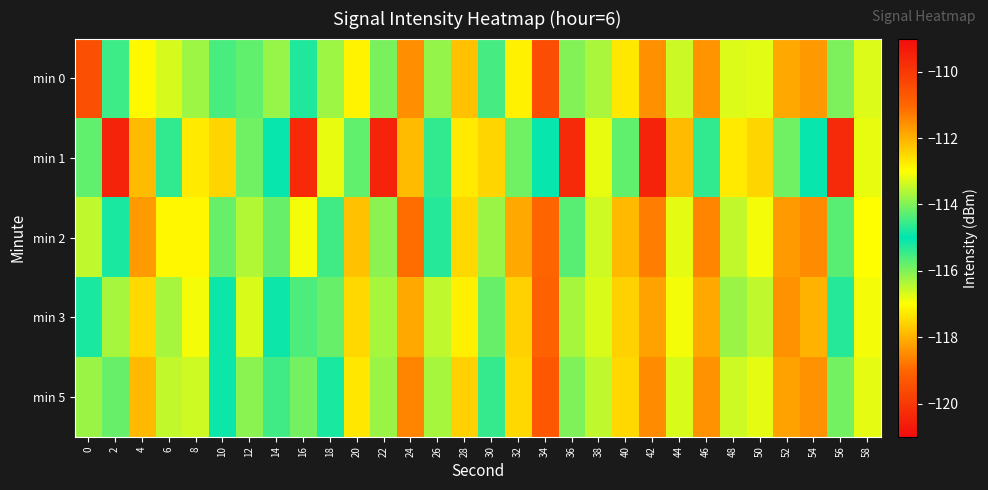

Reading left to right, list all the values displayed in this chart.

min 0: 0=-119.5	2=-114.5	4=-117.1	6=-113.3	8=-116.2	10=-114.4	12=-115.8	14=-113.8	16=-115.2	18=-113.8	20=-117.1	22=-116.0	24=-118.5	26=-116.2	28=-117.8	30=-115.6	32=-117.2	34=-119.5	36=-116.0	38=-116.3	40=-117.3	42=-118.4	44=-116.6	46=-118.4	48=-113.3	50=-116.8	52=-118.1	54=-118.3	56=-114.0	58=-116.7
min 1: 0=-115.8	2=-120.5	4=-117.9	6=-114.6	8=-117.3	10=-117.5	12=-115.9	14=-115.1	16=-109.6	18=-116.8	20=-115.8	22=-120.5	24=-117.9	26=-114.6	28=-117.3	30=-117.5	32=-115.9	34=-115.1	36=-109.6	38=-116.8	40=-115.8	42=-120.5	44=-117.9	46=-114.6	48=-117.3	50=-117.5	52=-115.9	54=-115.1	56=-109.6	58=-116.8
min 2: 0=-116.5	2=-115.2	4=-118.3	6=-112.9	8=-117.1	10=-115.8	12=-116.4	14=-114.2	16=-116.9	18=-115.5	20=-117.8	22=-116.1	24=-118.9	26=-115.3	28=-117.5	30=-116.2	32=-118.1	34=-119.0	36=-115.7	38=-116.6	40=-117.9	42=-118.7	44=-116.8	46=-118.6	48=-113.5	50=-116.9	52=-118.3	54=-118.5	56=-114.3	58=-117.0
min 3: 0=-114.8	2=-116.3	4=-117.5	6=-113.7	8=-116.9	10=-115.1	12=-116.7	14=-114.9	16=-115.6	18=-114.2	20=-117.5	22=-116.3	24=-118.1	26=-116.5	28=-117.2	30=-115.8	32=-117.6	34=-119.1	36=-116.3	38=-116.7	40=-117.6	42=-118.2	44=-116.9	46=-118.1	48=-113.8	50=-116.5	52=-118.4	54=-118.0	56=-114.7	58=-116.9
min 5: 0=-116.2	2=-115.8	4=-117.9	6=-113.5	8=-116.6	10=-114.9	12=-116.1	14=-114.5	16=-115.9	18=-114.8	20=-117.3	22=-116.2	24=-118.6	26=-116.3	28=-117.6	30=-115.4	32=-117.5	34=-119.3	36=-116.0	38=-116.5	40=-117.5	42=-118.5	44=-116.7	46=-118.4	48=-113.4	50=-116.8	52=-118.2	54=-118.4	56=-114.1	58=-116.8